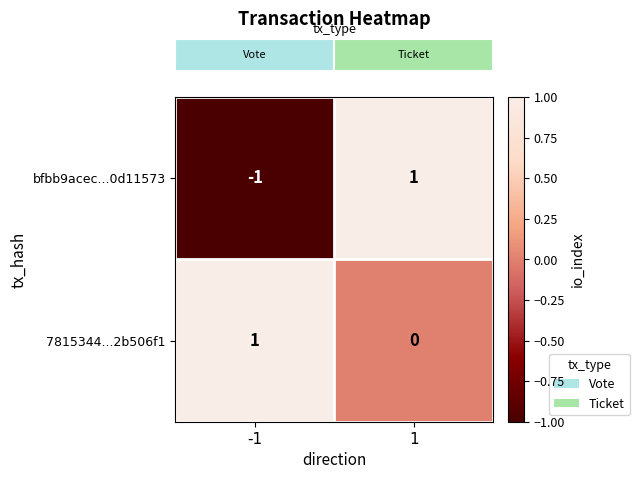

List the labels in order of bfbb9acec...0d11573 value, largest first.

1, -1